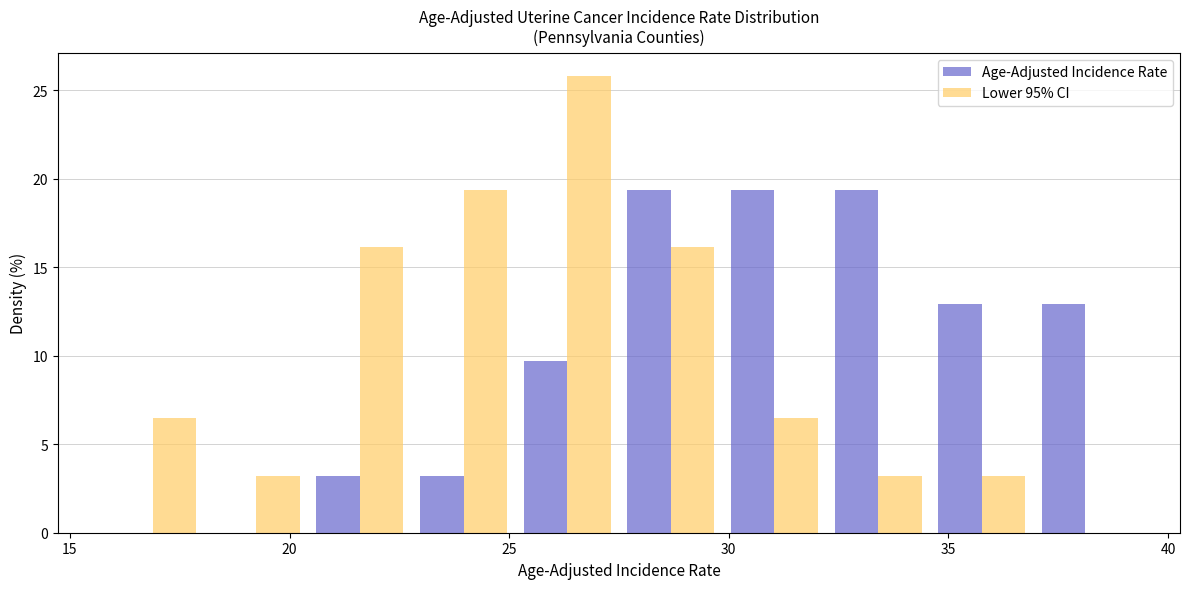

Reading left to right, list every range on the x-axis with the height of the bar of each series over it. Neither the bar edges nor the heights are printed on the chart, so give them approximately, as read against the axes.

15.5 to 18.0: Age-Adjusted Incidence Rate=0	Lower 95% CI=6.5
18.0 to 20.5: Age-Adjusted Incidence Rate=0	Lower 95% CI=3.0
20.5 to 23.0: Age-Adjusted Incidence Rate=3.0	Lower 95% CI=16.0
23.0 to 25.0: Age-Adjusted Incidence Rate=3.0	Lower 95% CI=19.5
25.0 to 27.5: Age-Adjusted Incidence Rate=9.5	Lower 95% CI=26.0
27.5 to 30.0: Age-Adjusted Incidence Rate=19.5	Lower 95% CI=16.0
30.0 to 32.0: Age-Adjusted Incidence Rate=19.5	Lower 95% CI=6.5
32.0 to 34.5: Age-Adjusted Incidence Rate=19.5	Lower 95% CI=3.0
34.5 to 37.0: Age-Adjusted Incidence Rate=13.0	Lower 95% CI=3.0
37.0 to 39.5: Age-Adjusted Incidence Rate=13.0	Lower 95% CI=0